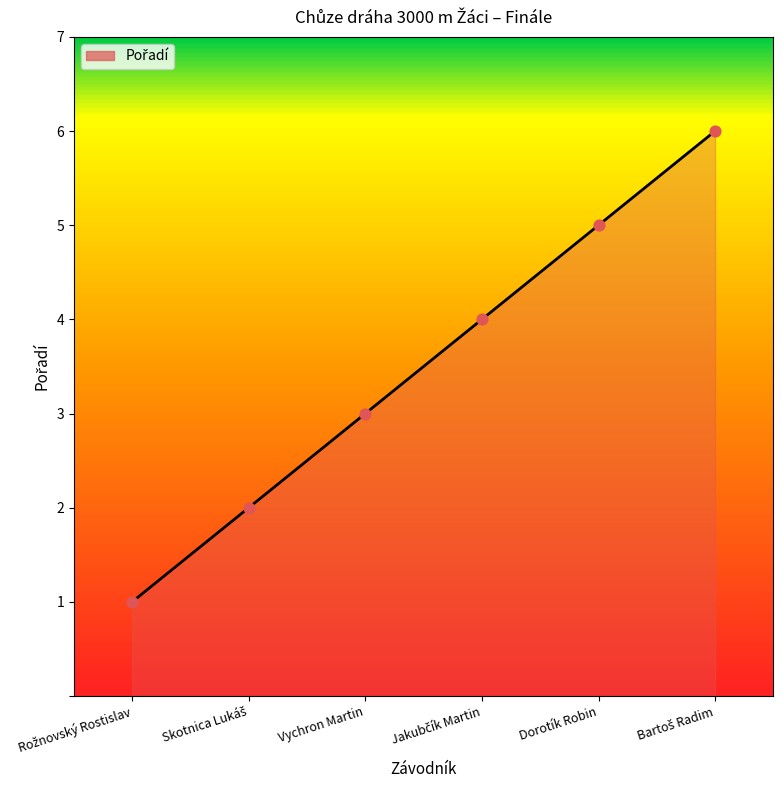

True or false: there are more than 2 points higher than both neighbors.

False